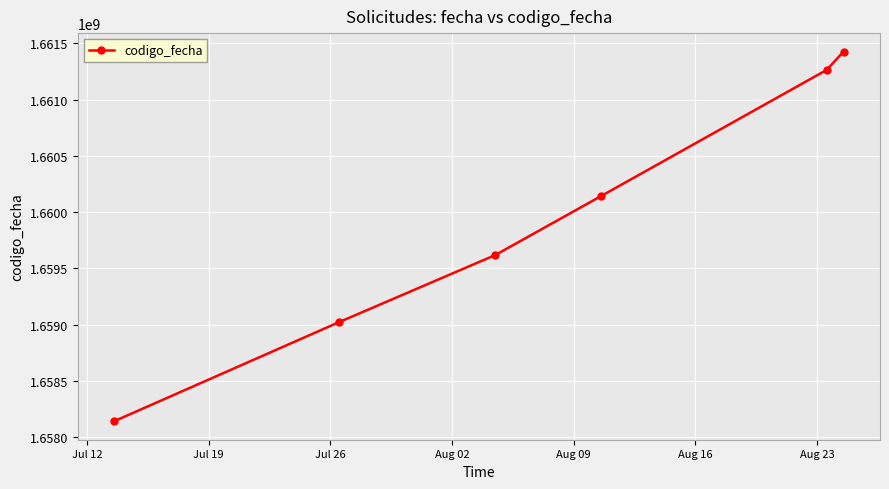

What is the maximum value shown in the chart?

1661426275